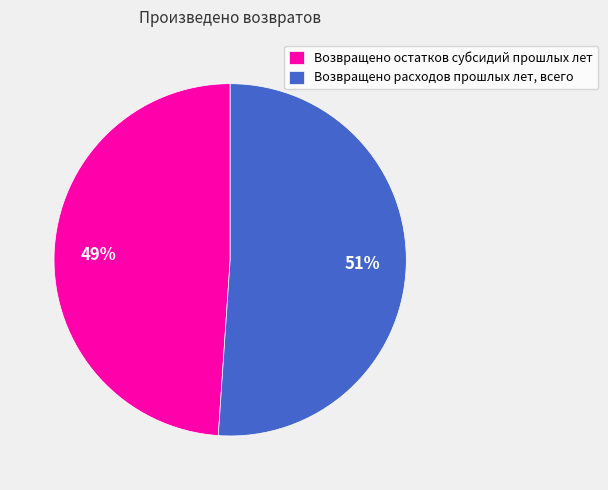

Does Возвращено остатков субсидий прошлых лет represent more than half of the total?

No